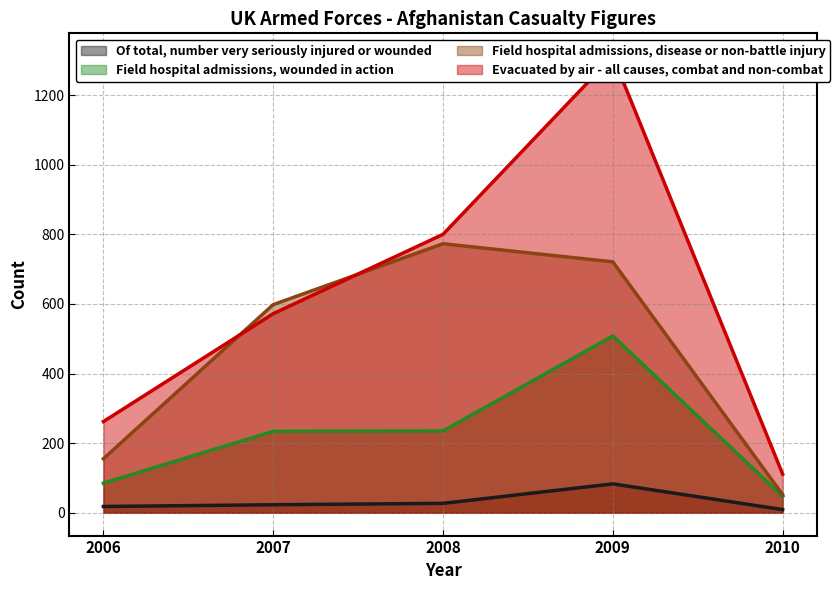

Where is the first local maximum for Evacuated by air - all causes, combat and non-combat?

2009